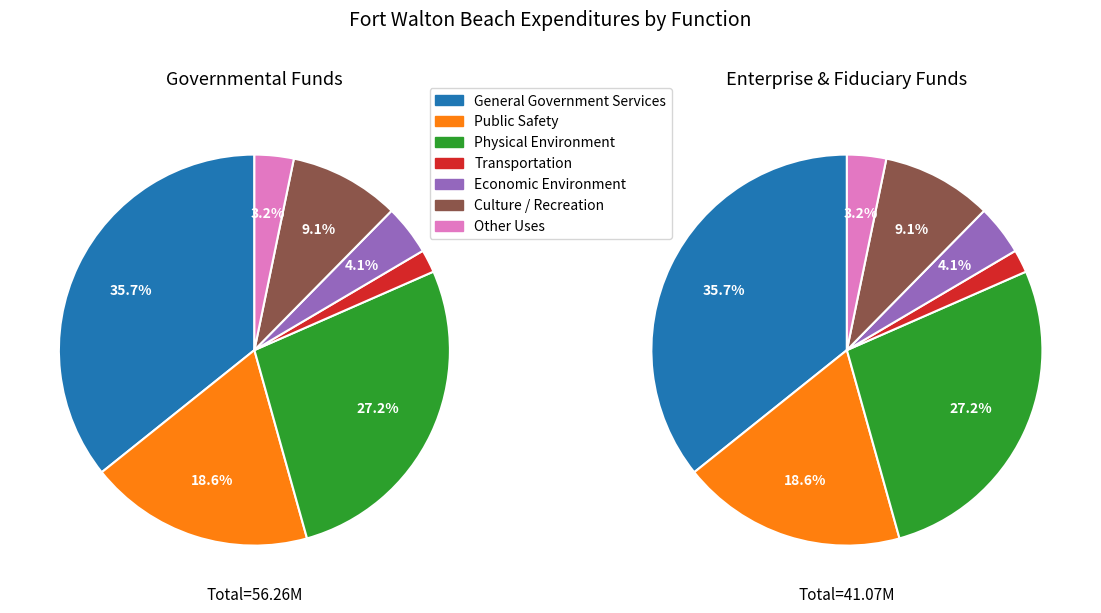

Which has a higher value, Culture / Recreation or Economic Environment?

Culture / Recreation